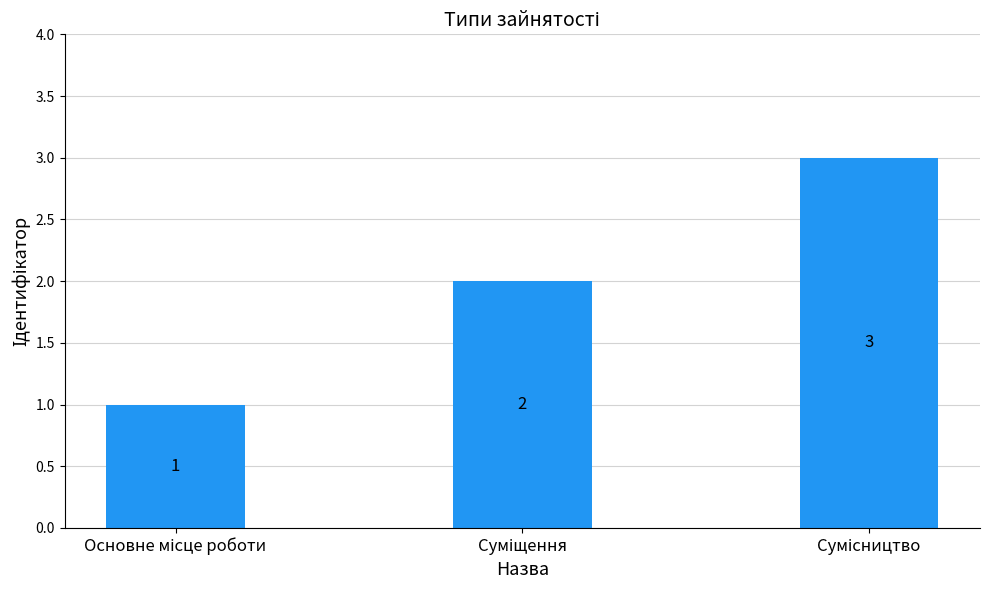

How many data points are less than 2?

1